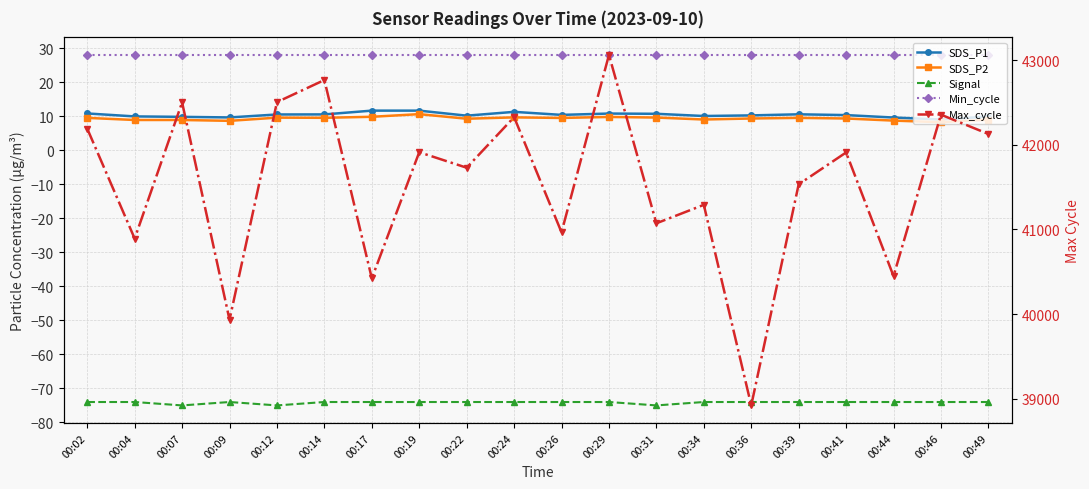

At which label is SDS_P1 closest to 10?

00:34